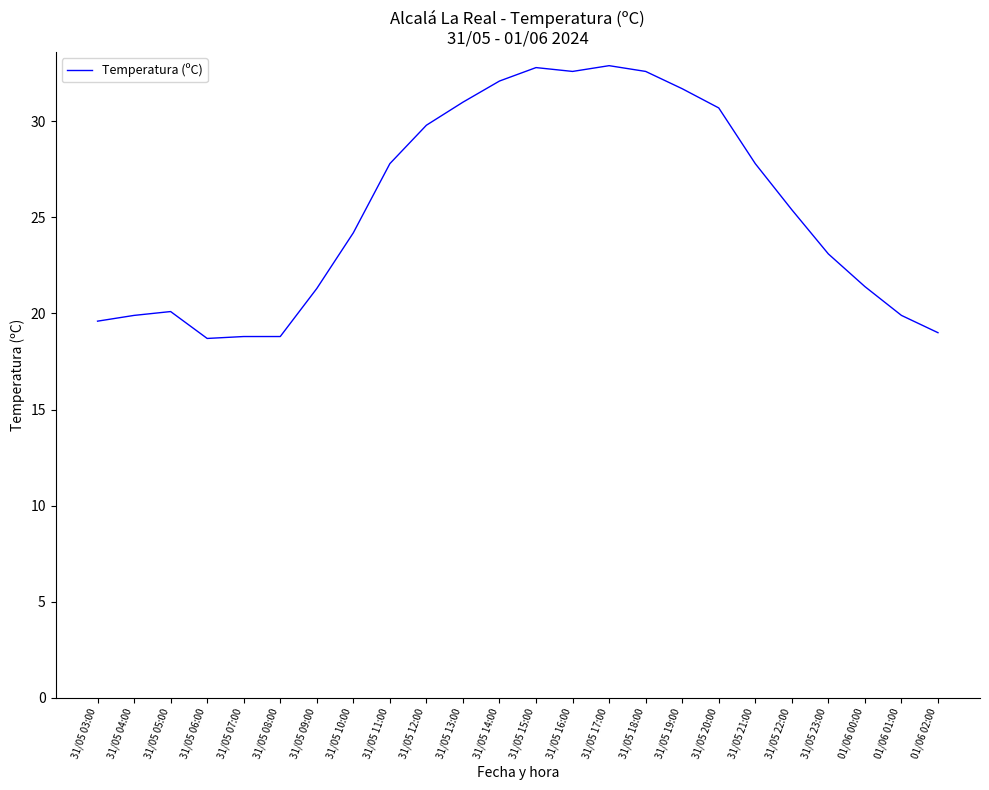

At which label does the data first exceed 25?

31/05 11:00